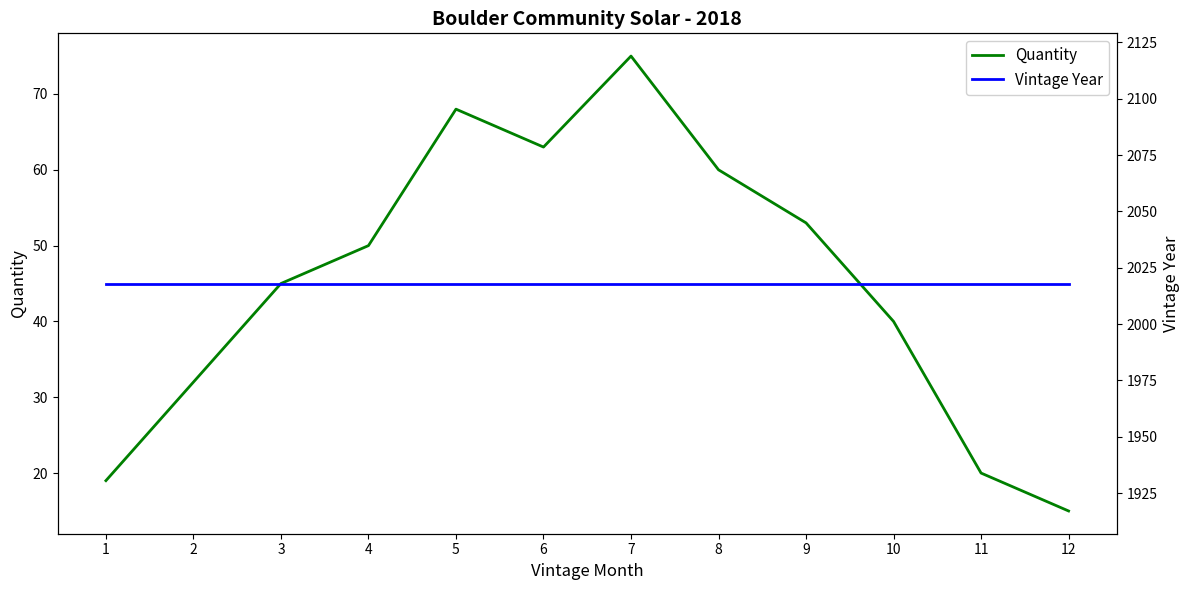

At which label does Quantity first exceed 50?

5